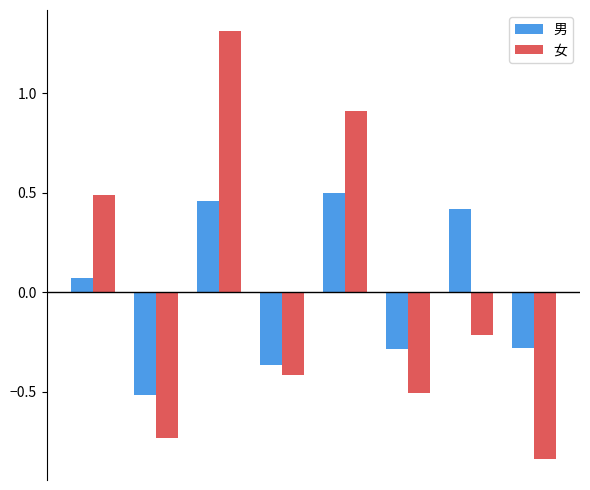

Does the chart contain any negative values?

Yes